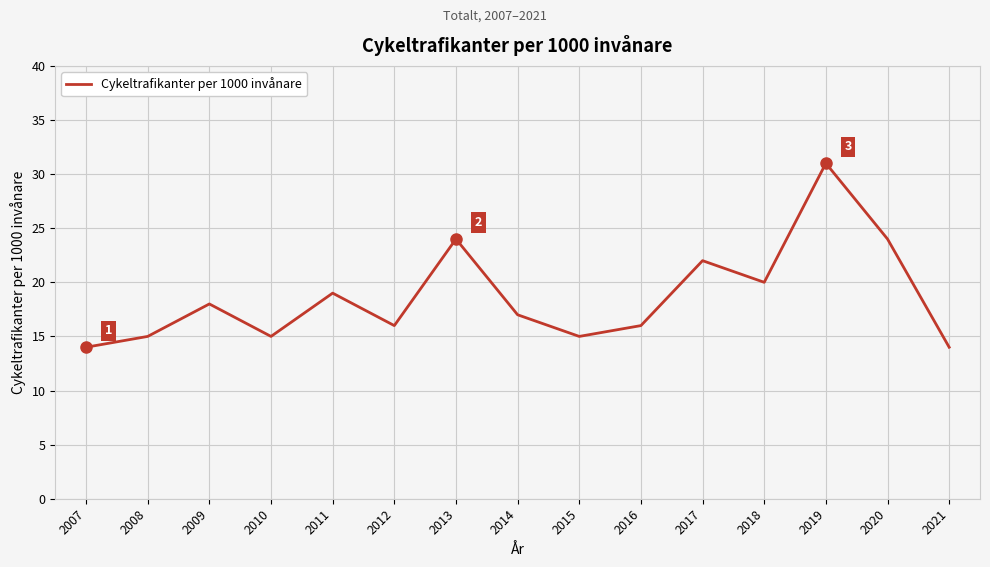

What is the maximum value shown in the chart?

31